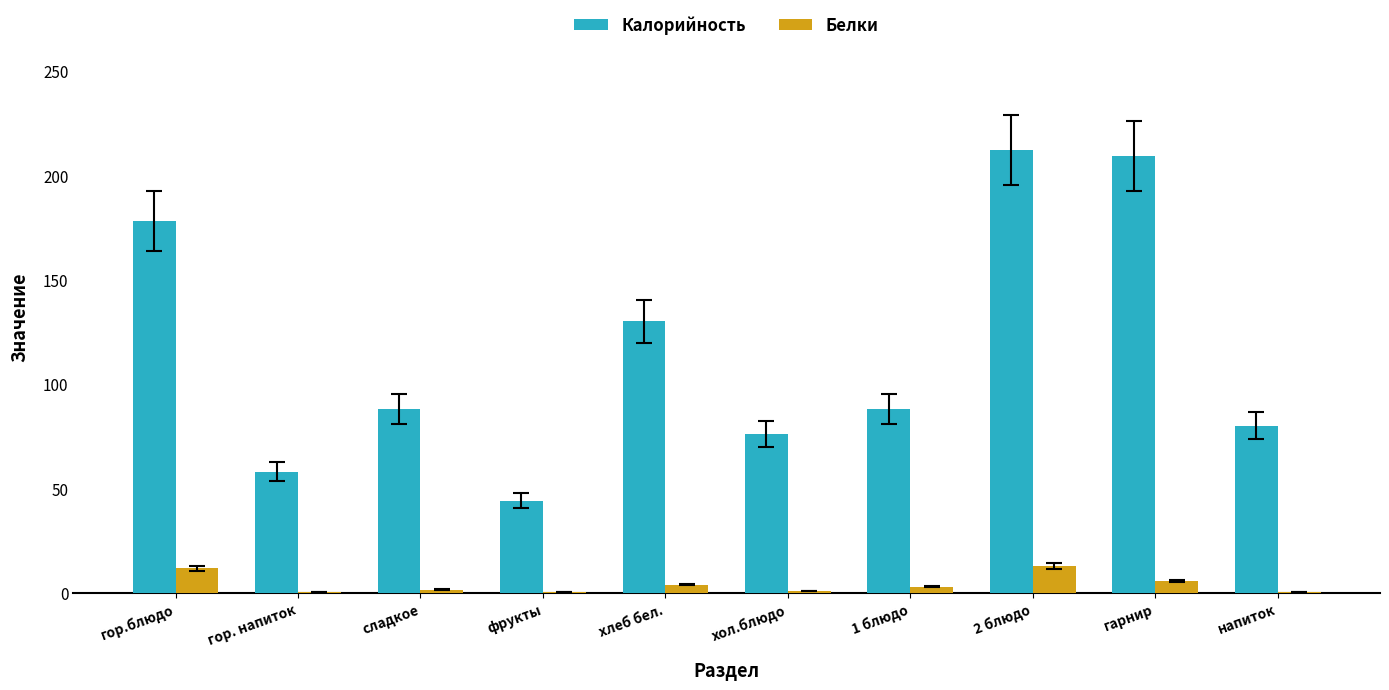

Which series has the largest total across all categories?

Калорийность